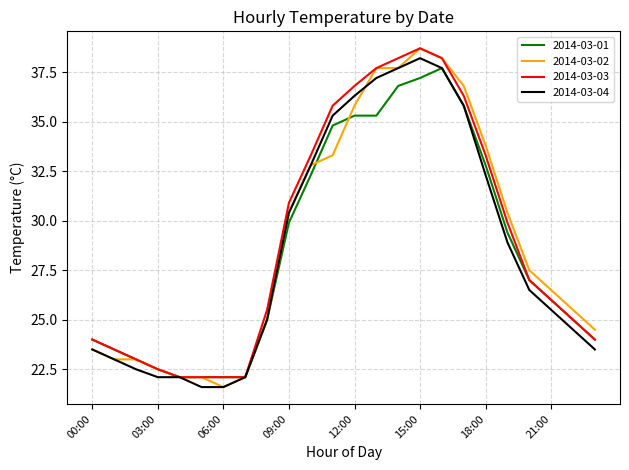

What is the minimum value shown in the chart?

21.6